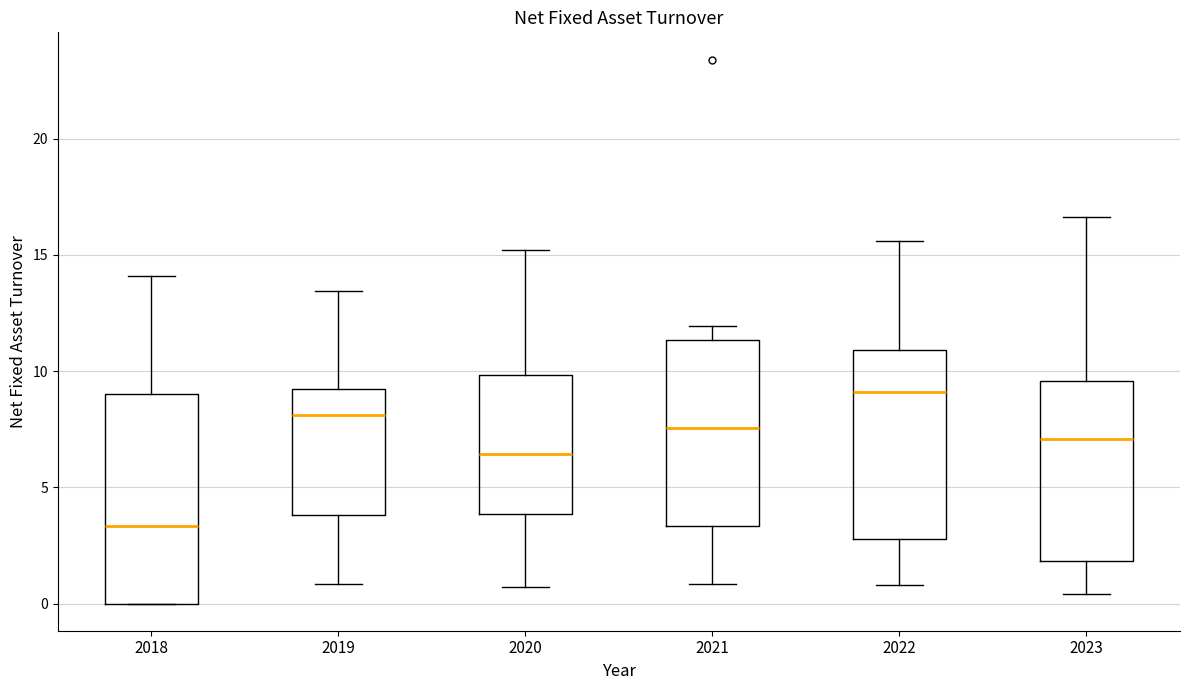

Comparing the boxes themselves (not the whiskers), which one is the tallest?

2018